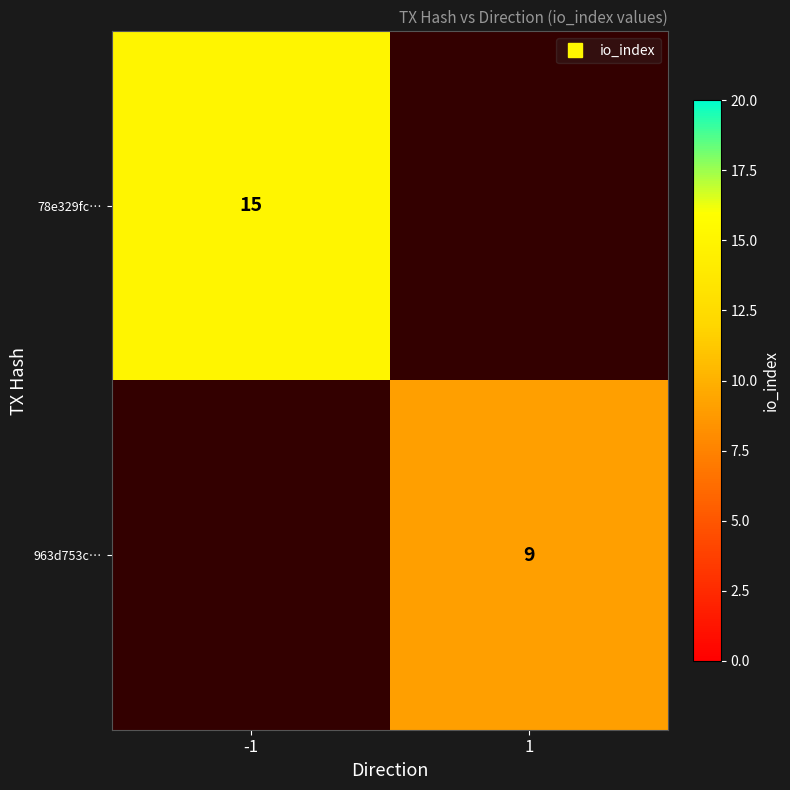

How many series are shown in this chart?

2